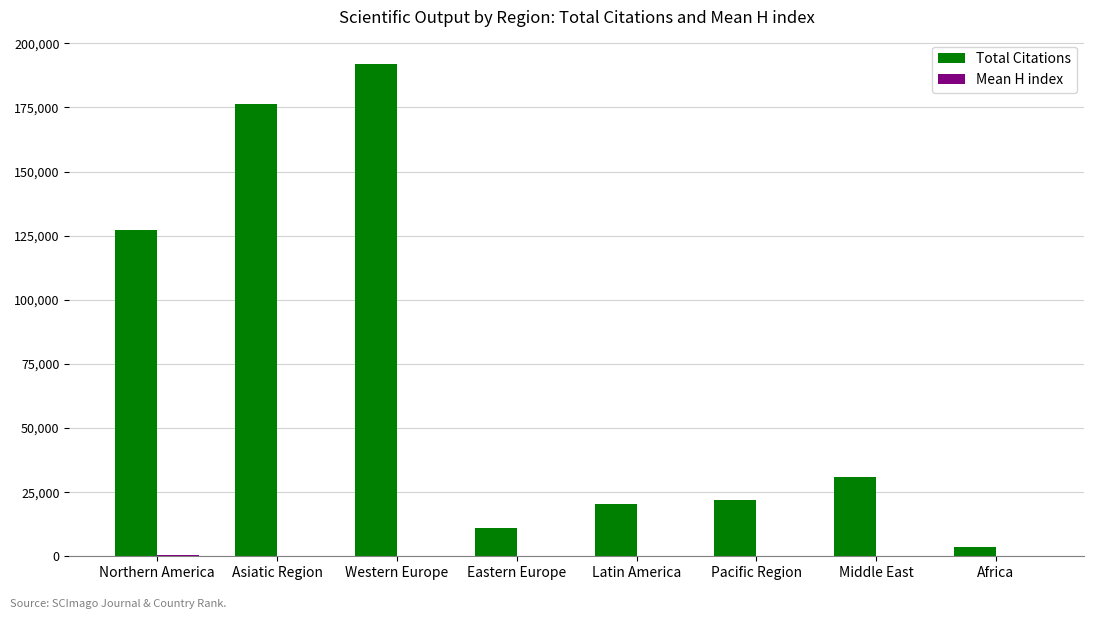

What is the sum of all Total Citations values?

583136